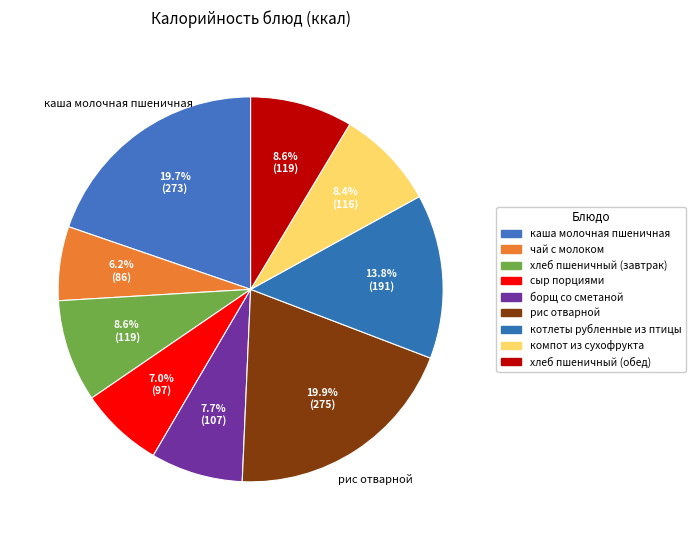

Is it true that каша молочная пшеничная is 20% of the pie?

True